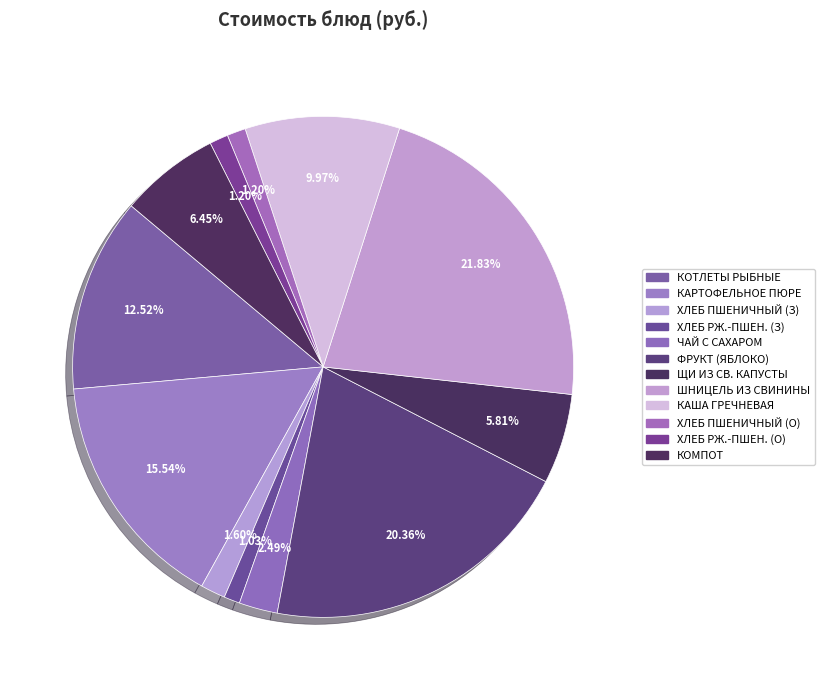

To the nearest percent, what is the difference between the largest and smallest slice percentages?

21%